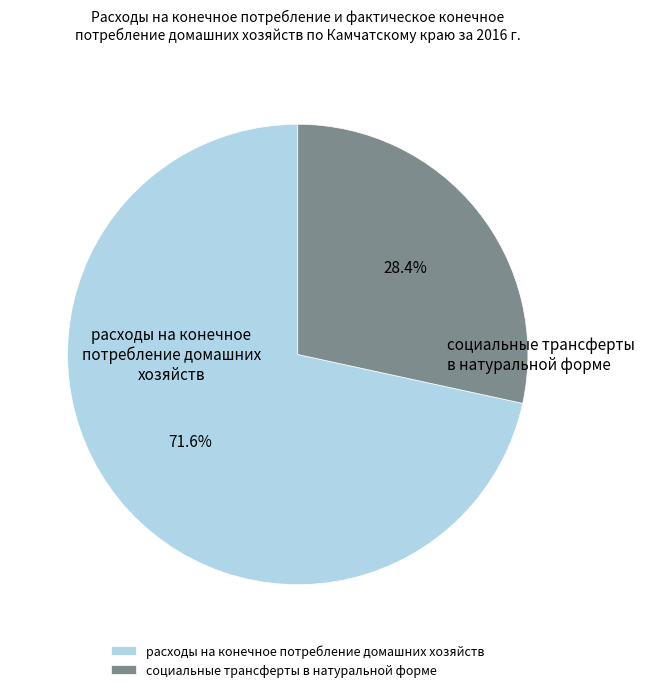

What is the ratio of the value at социальные трансферты в натуральной форме to the value at расходы на конечное потребление домашних хозяйств?

0.4